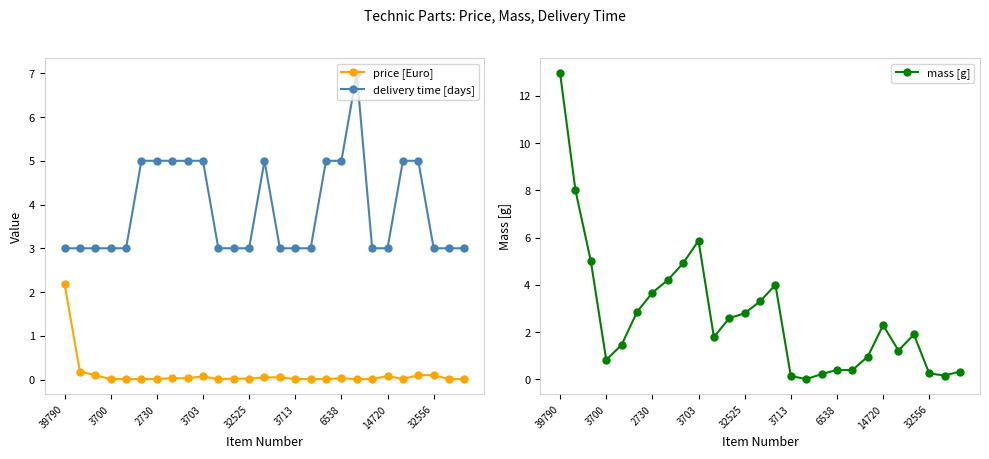

True or false: price [Euro] has more than 1 interior local peaks.

True